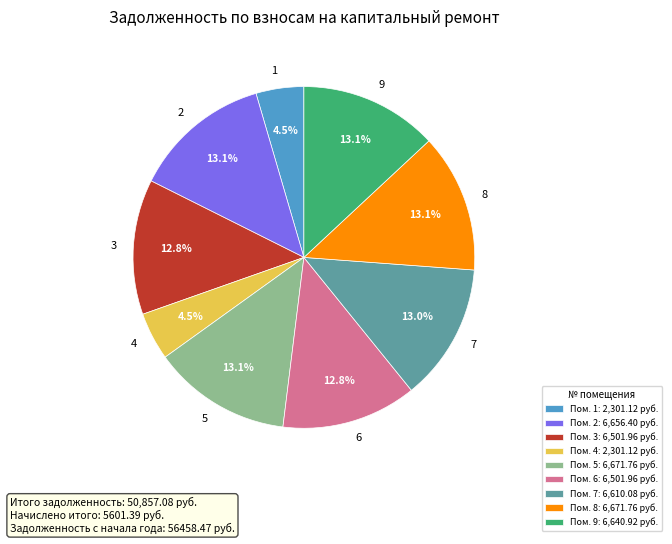

How many segments does this pie chart have?

9